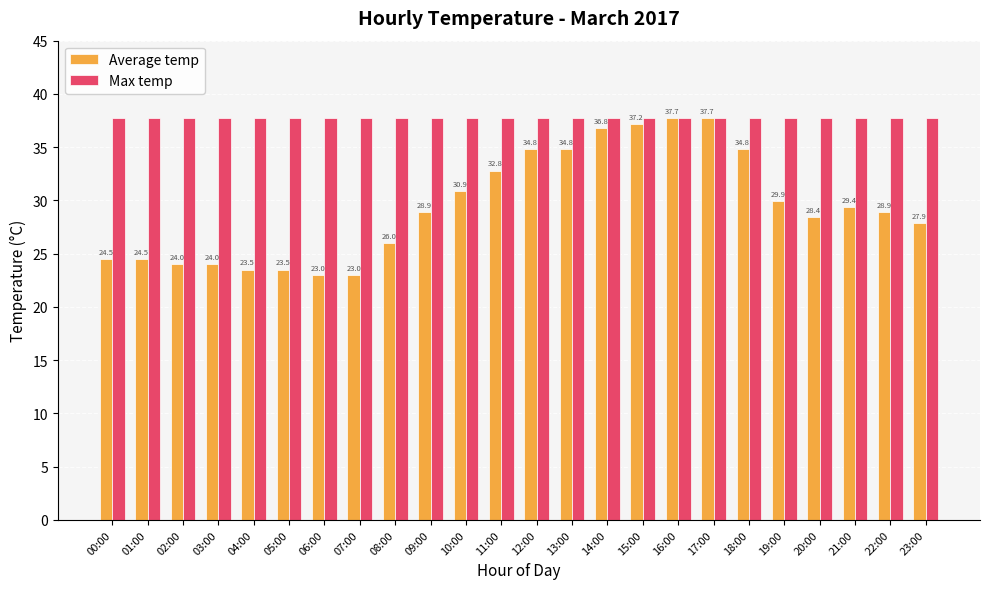

What is the label of the 19th bar from the left?

18:00